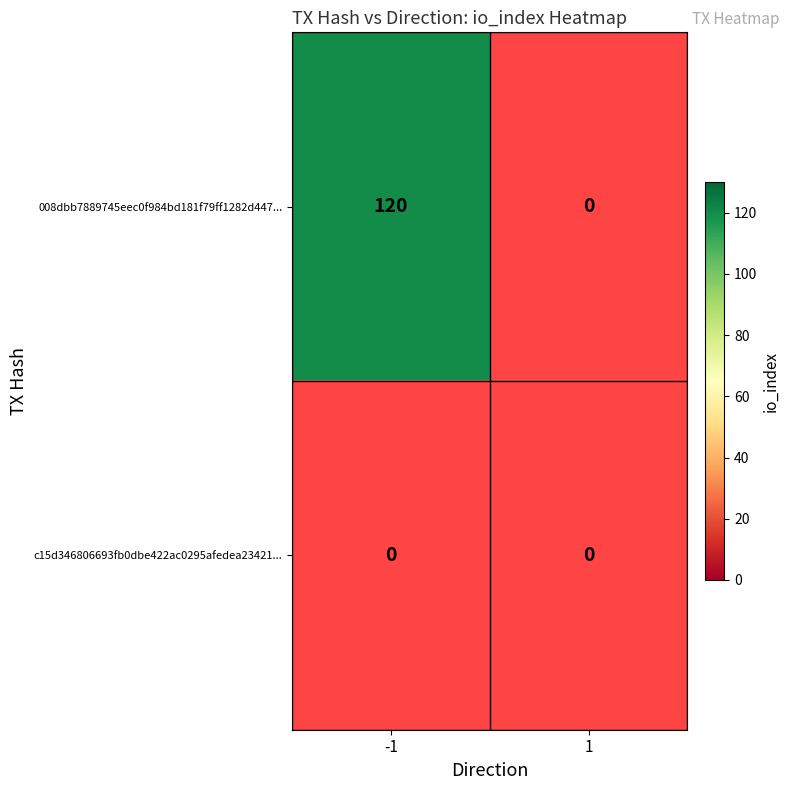

What is the total value across all series at -1?

120